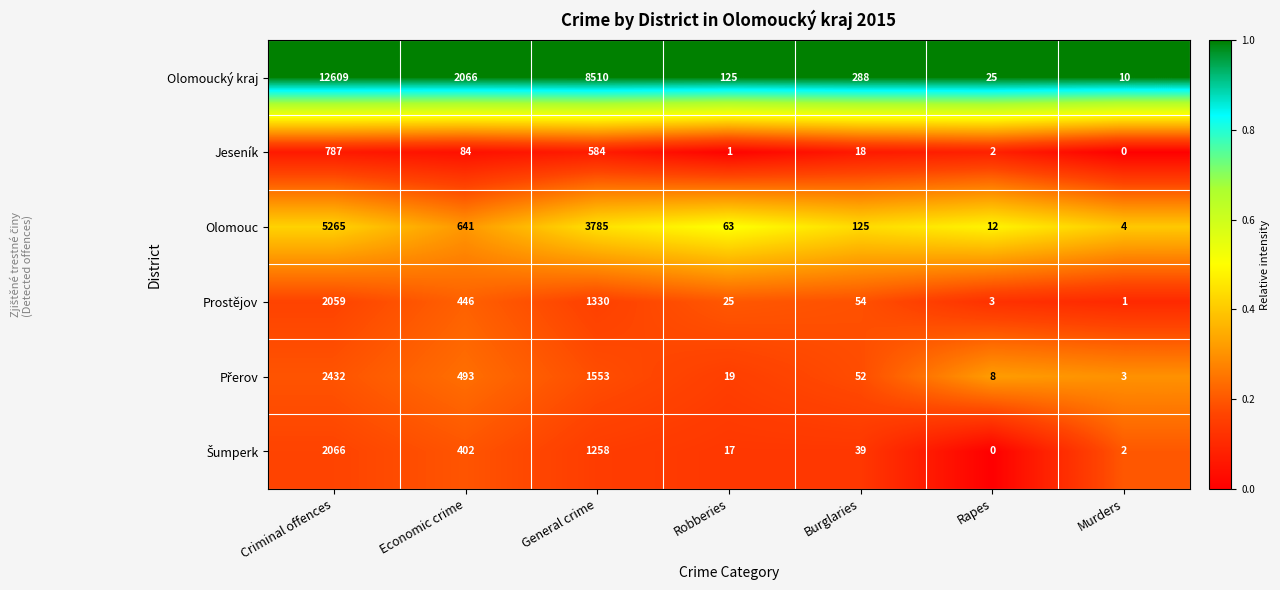

Is it true that Olomoucký kraj equals 125 at Robberies?

True